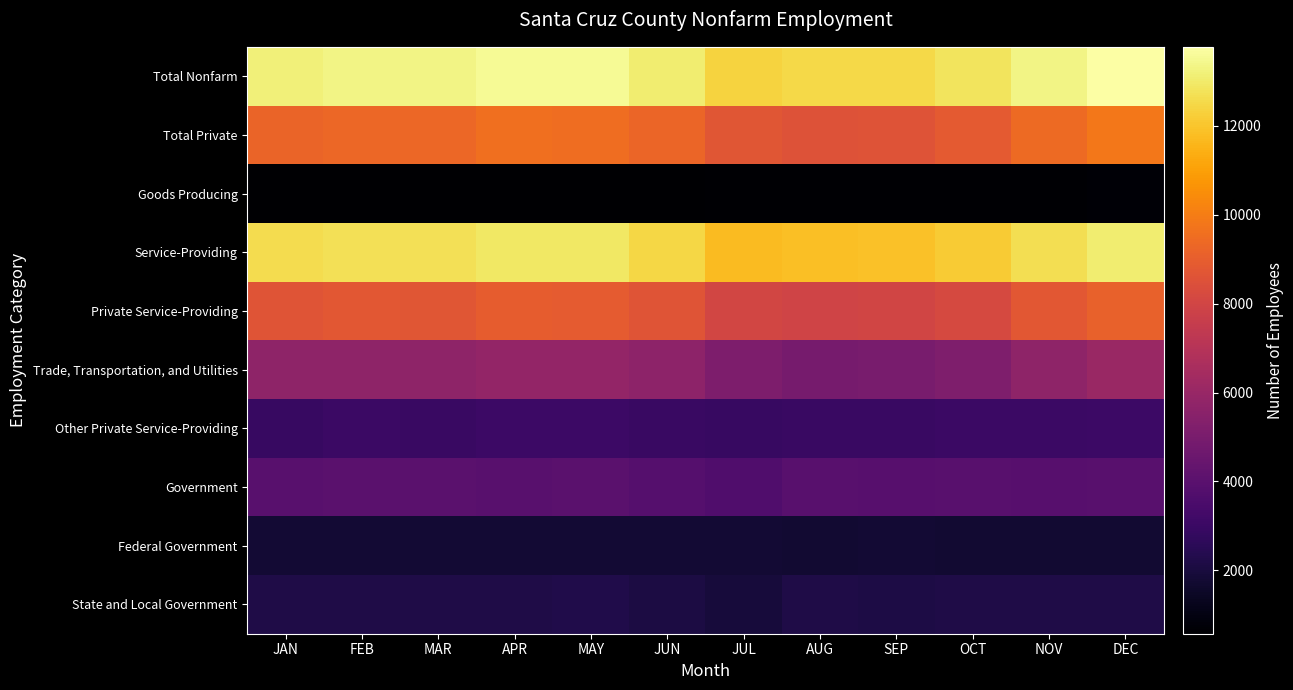

Reading right to left, transcribe all the data shown in this chart.

Total Nonfarm: DEC=13775	NOV=13325	OCT=12800	SEP=12525	AUG=12500	JUL=12375	JUN=13100	MAY=13525	APR=13525	MAR=13325	FEB=13325	JAN=13175
Total Private: DEC=9825	NOV=9400	OCT=8850	SEP=8600	AUG=8550	JUL=8675	JUN=9250	MAY=9525	APR=9575	MAR=9325	FEB=9325	JAN=9200
Goods Producing: DEC=700	NOV=675	OCT=650	SEP=650	AUG=650	JUL=650	JUN=625	MAY=625	APR=625	MAR=625	FEB=600	JAN=575
Service-Providing: DEC=13075	NOV=12650	OCT=12150	SEP=11875	AUG=11850	JUL=11725	JUN=12475	MAY=12900	APR=12900	MAR=12700	FEB=12725	JAN=12600
Private Service-Providing: DEC=9125	NOV=8725	OCT=8200	SEP=7950	AUG=7900	JUL=8025	JUN=8625	MAY=8900	APR=8950	MAR=8700	FEB=8725	JAN=8625
Trade, Transportation, and Utilities: DEC=6050	NOV=5725	OCT=5200	SEP=4975	AUG=4950	JUL=5125	JUN=5675	MAY=5850	APR=5875	MAR=5725	FEB=5725	JAN=5700
Other Private Service-Providing: DEC=3075	NOV=3000	OCT=3000	SEP=2975	AUG=2950	JUL=2900	JUN=2950	MAY=3050	APR=3075	MAR=2975	FEB=3000	JAN=2925
Government: DEC=3950	NOV=3925	OCT=3950	SEP=3925	AUG=3950	JUL=3700	JUN=3850	MAY=4000	APR=3950	MAR=4000	FEB=4000	JAN=3975
Federal Government: DEC=1750	NOV=1750	OCT=1750	SEP=1775	AUG=1750	JUL=1775	JUN=1775	MAY=1775	APR=1775	MAR=1800	FEB=1800	JAN=1800
State and Local Government: DEC=2200	NOV=2175	OCT=2200	SEP=2150	AUG=2200	JUL=1925	JUN=2075	MAY=2225	APR=2175	MAR=2200	FEB=2200	JAN=2175